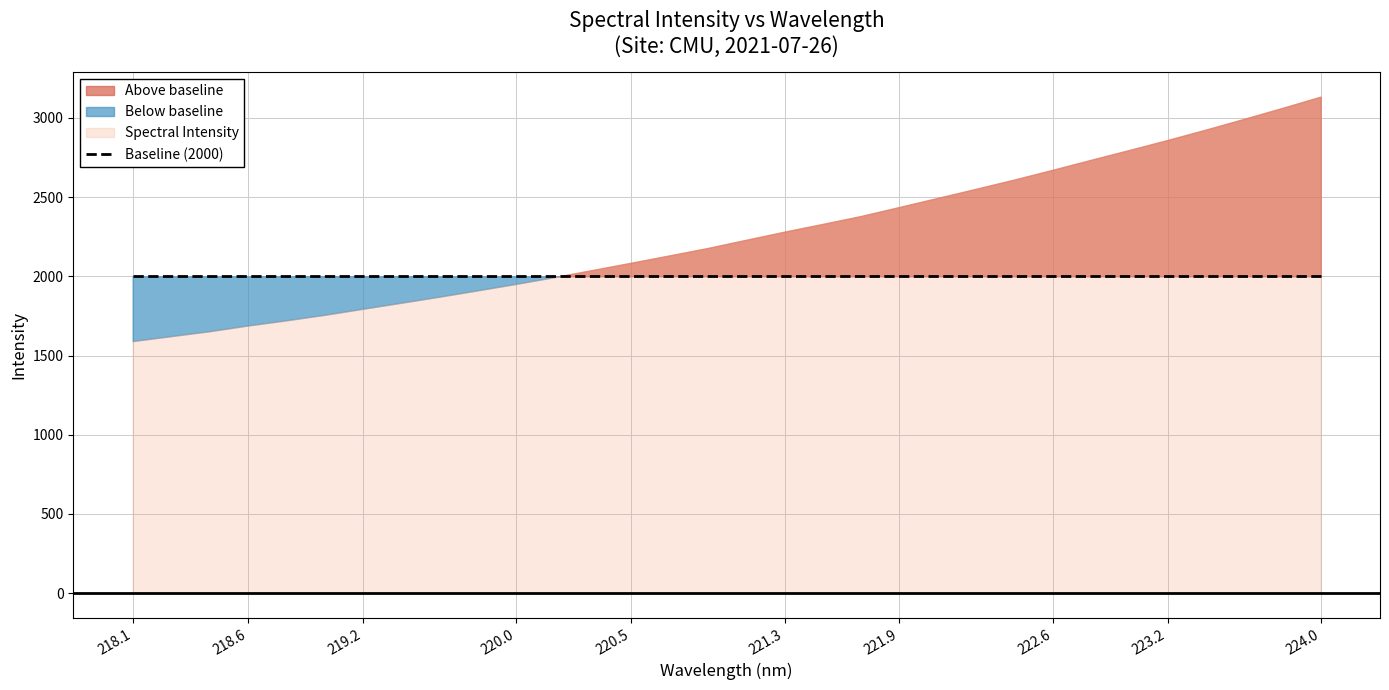

Where is the data nearest to the value 2362?

221.6902